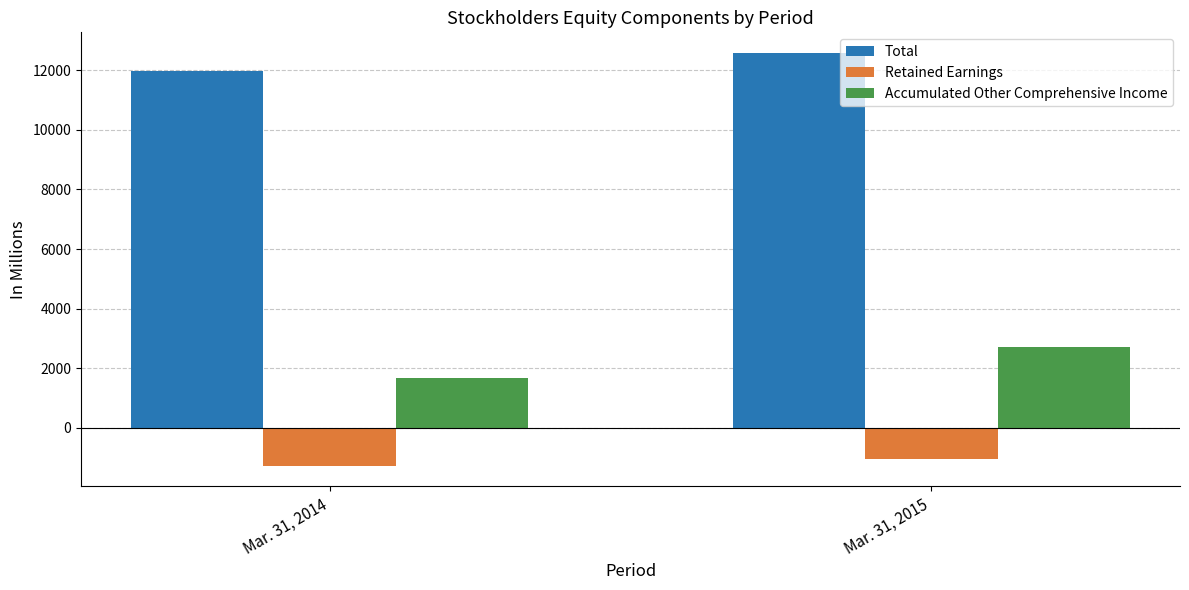

What is the difference between the maximum and minimum values in the Retained Earnings series?

216